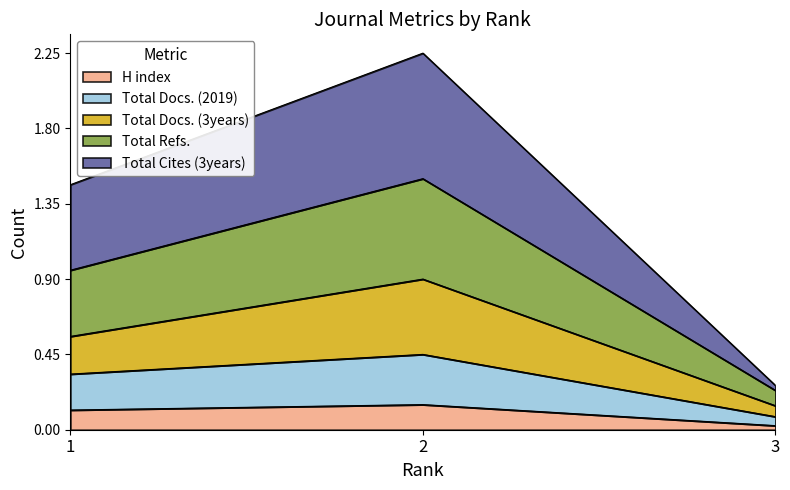

How many H index values are between 0 and 1?

3